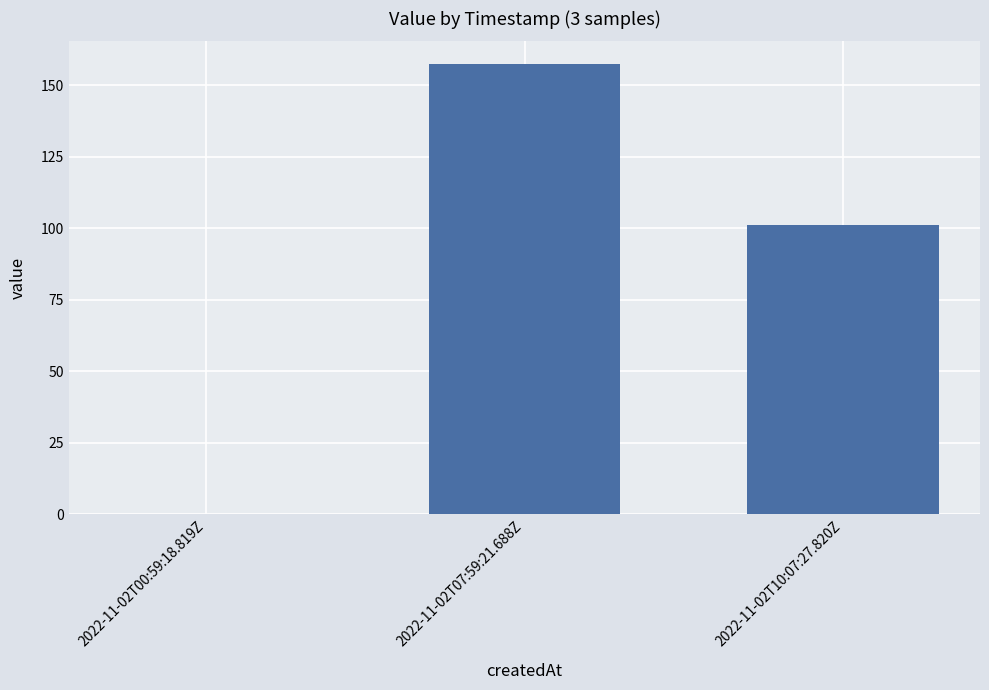

The chart shows a value of 101.2 at 2022-11-02T10:07:27.820Z. True or false?

True